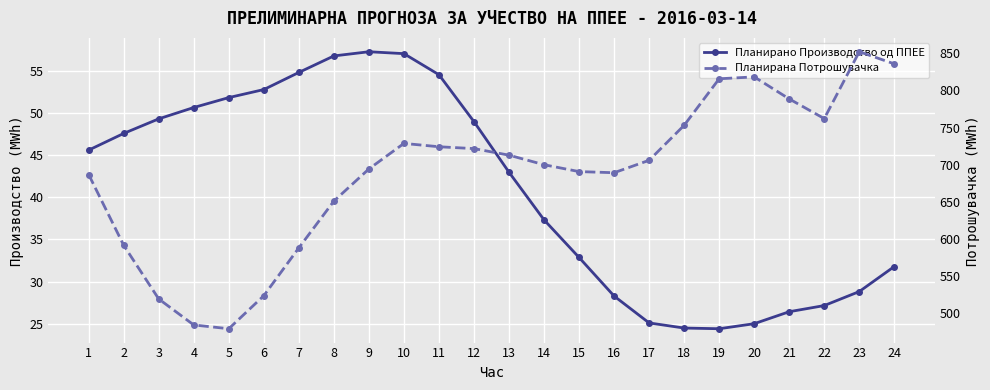

At which category is the sum across all series the highest?

23